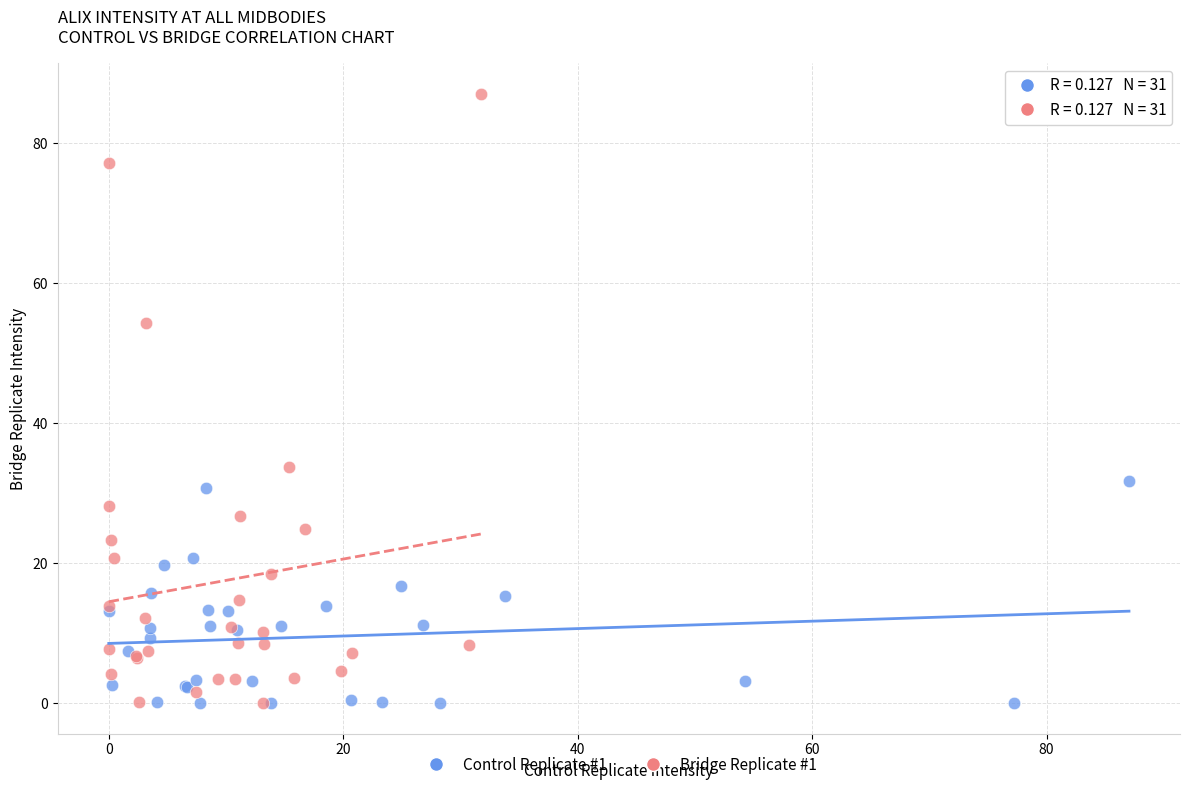

Which series has the largest Y range (max minus min)?

Bridge Replicate #1